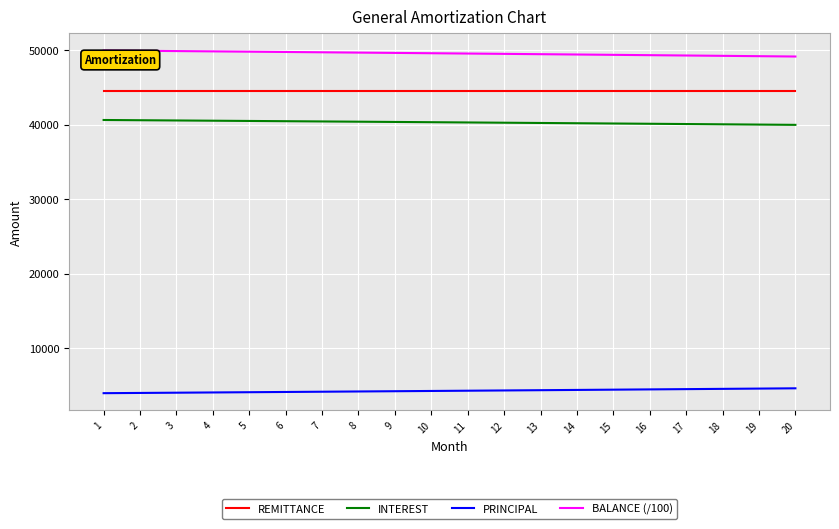

What are all the series names shown in the legend?

REMITTANCE, INTEREST, PRINCIPAL, BALANCE (/100)